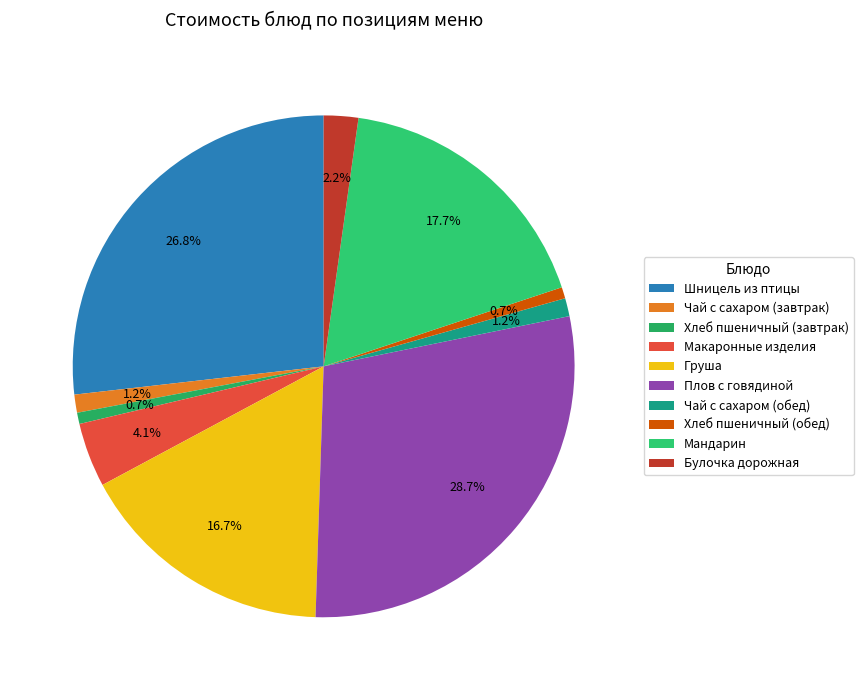

Does Плов с говядиной represent more than half of the total?

No